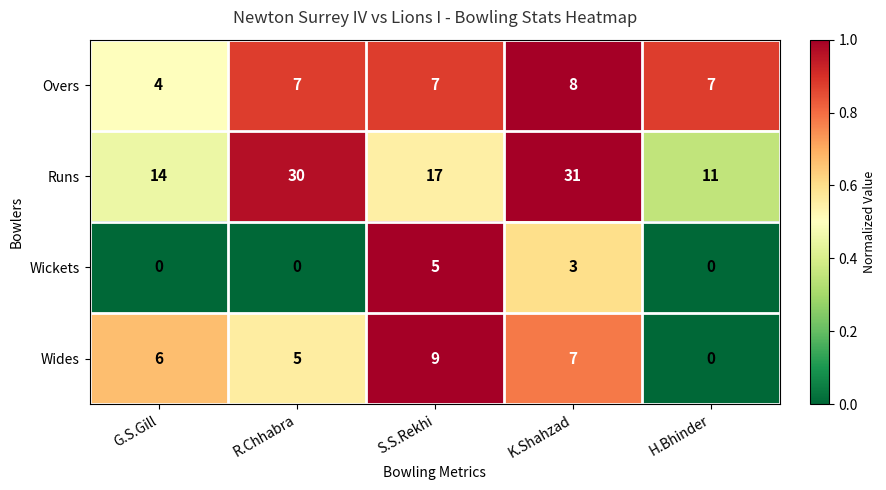

At how many categories does at least one series exceed 0?

5